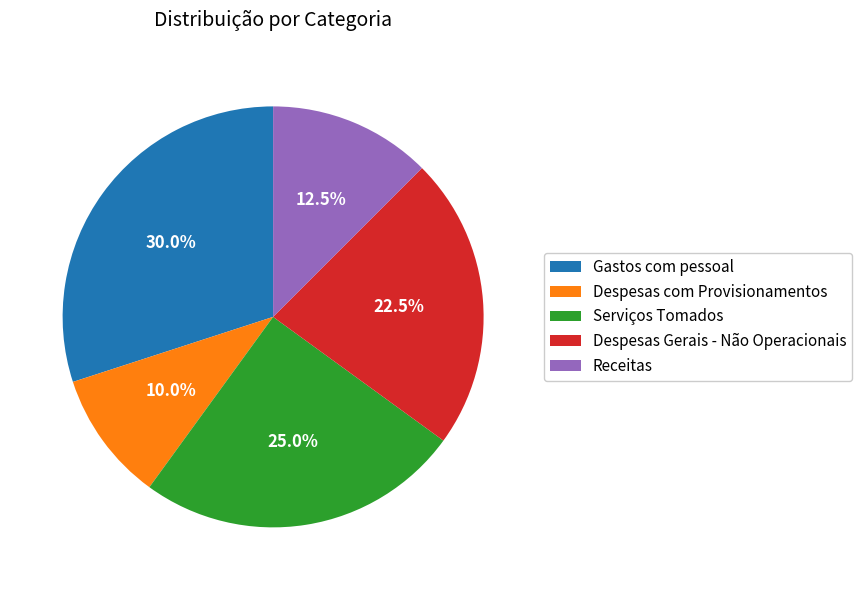

Which slice is the largest?

Gastos com pessoal